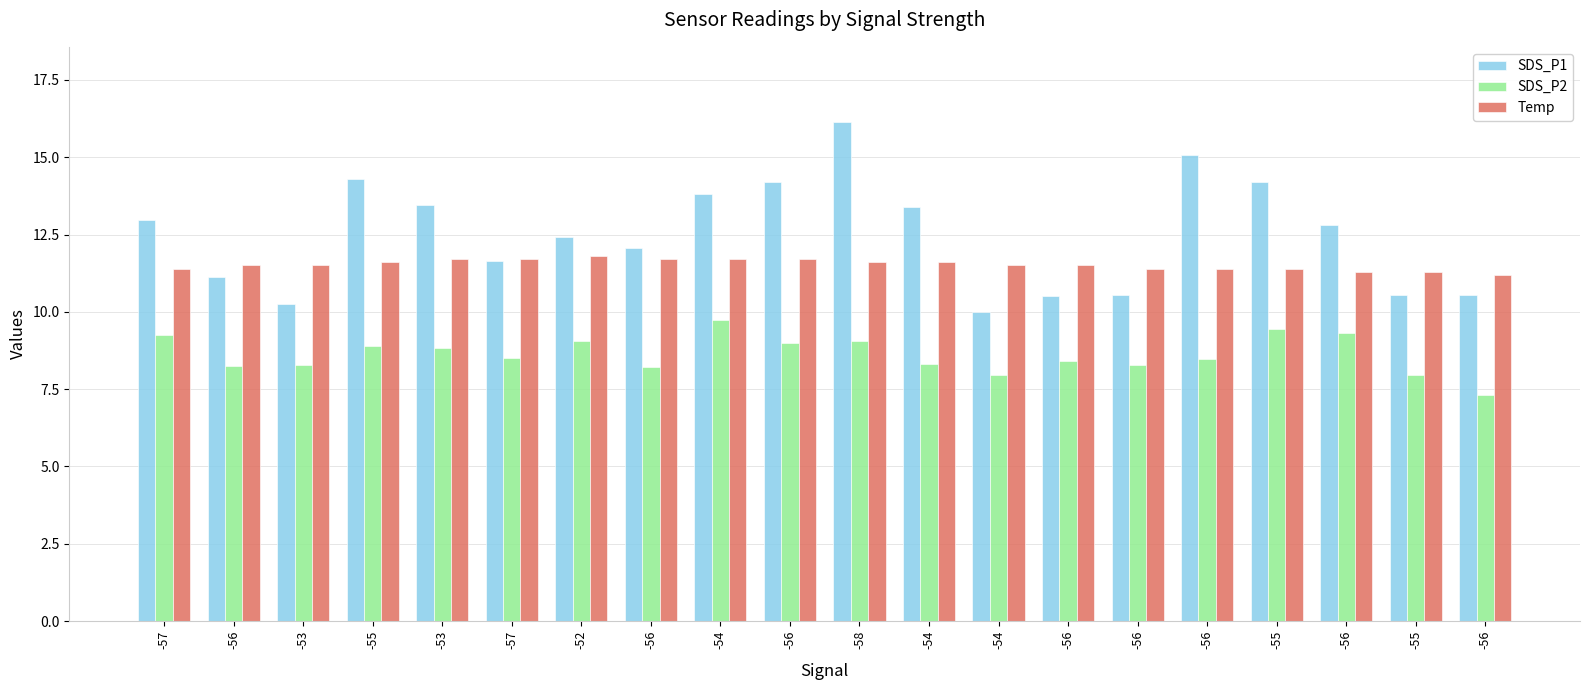

At which label does Temp reach its minimum?

-56